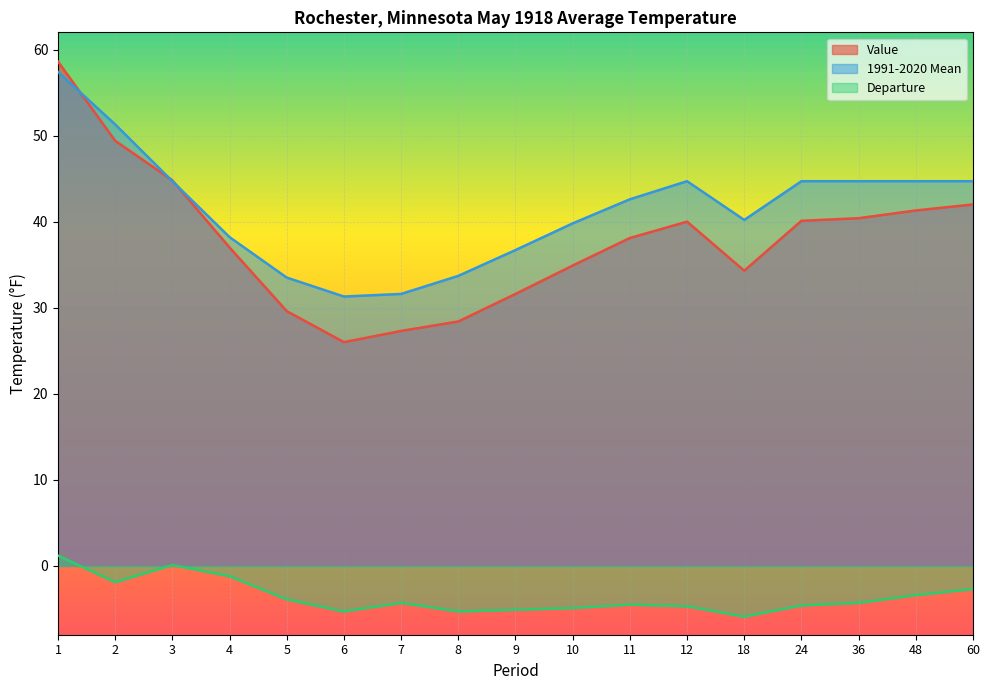

Reading right to left, transcribe all the data shown in this chart.

Value: 60=42.0	48=41.3	36=40.4	24=40.1	18=34.3	12=40.0	11=38.1	10=34.9	9=31.6	8=28.4	7=27.3	6=26.0	5=29.6	4=37.0	3=44.8	2=49.4	1=58.6
1991-2020 Mean: 60=44.7	48=44.7	36=44.7	24=44.7	18=40.2	12=44.7	11=42.6	10=39.8	9=36.7	8=33.7	7=31.6	6=31.3	5=33.5	4=38.2	3=44.7	2=51.3	1=57.4
Departure: 60=-2.7	48=-3.4	36=-4.3	24=-4.6	18=-5.9	12=-4.7	11=-4.5	10=-4.9	9=-5.1	8=-5.3	7=-4.3	6=-5.3	5=-3.9	4=-1.2	3=0.1	2=-1.9	1=1.2